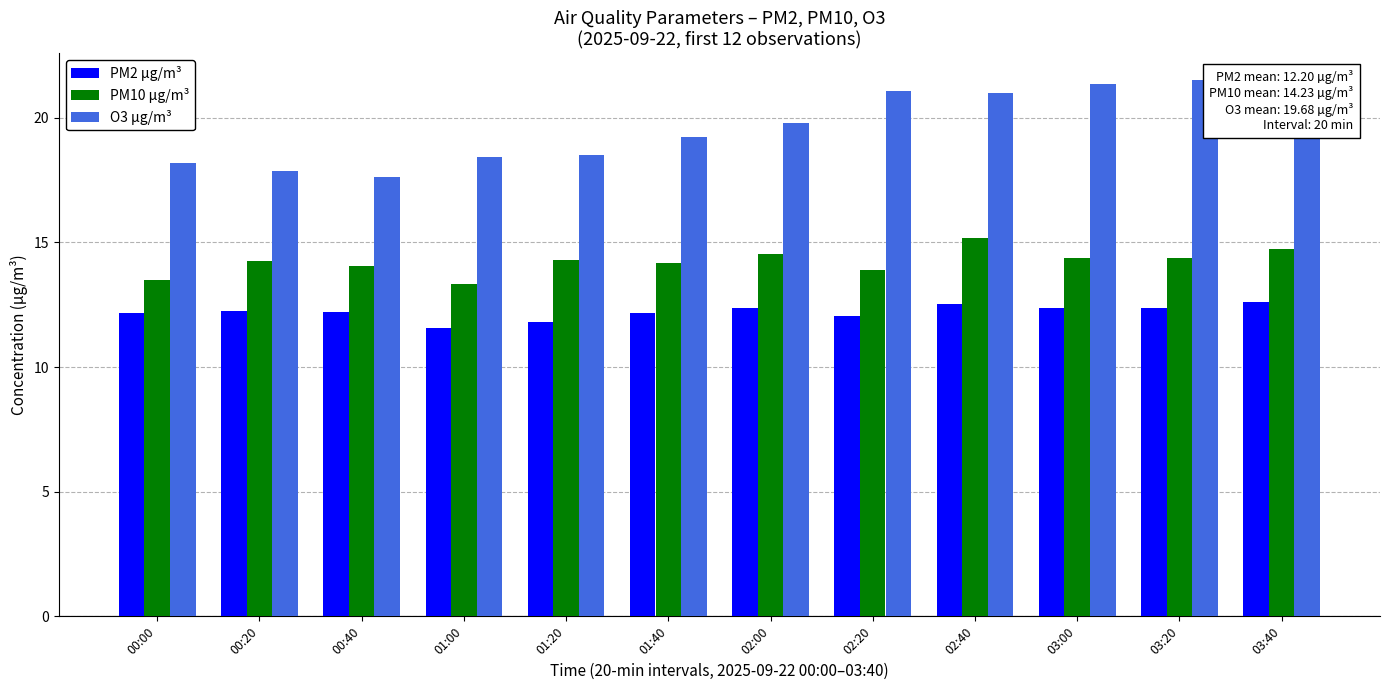

What is the maximum value shown in the chart?

21.5